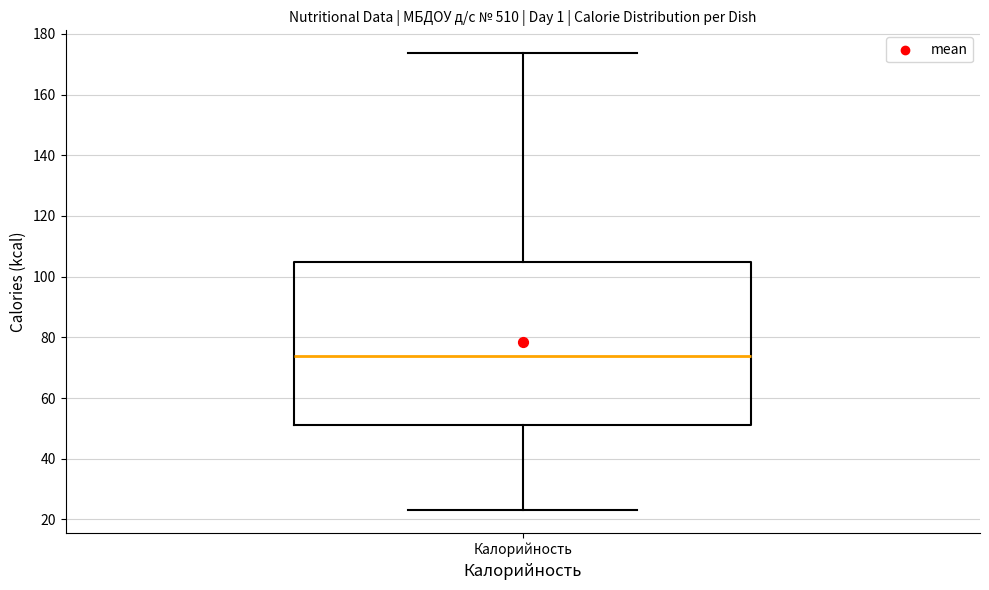

Read this box plot against the y-axis: the position of the median line, the range covered by the box, and the ends of both whiskers. The values are not printed on the chart, so give them approximately, as read against the axis.

median 74, box 52 to 104, whiskers 24 to 174